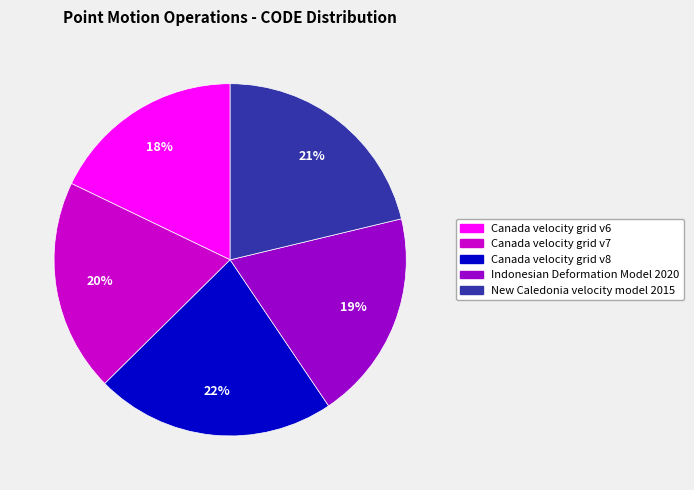

How many slices are in this pie chart?

5